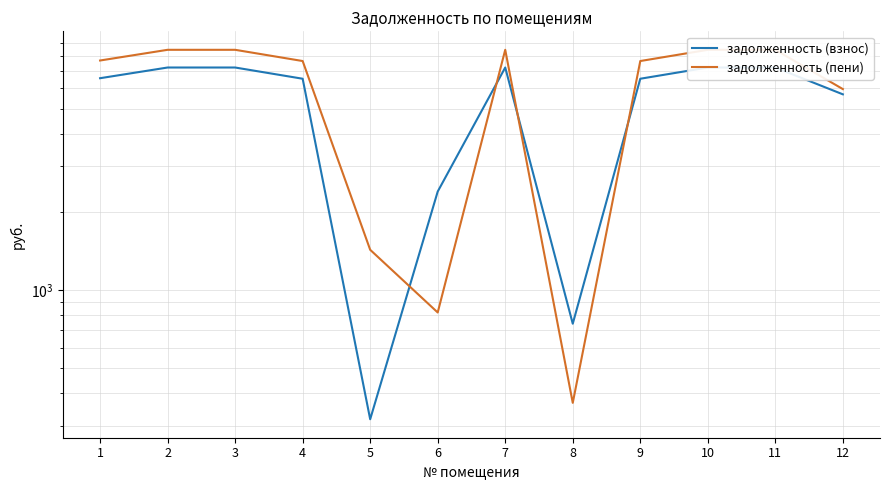

The задолженность (пени) series shows 398.7 at 5. True or false?

False